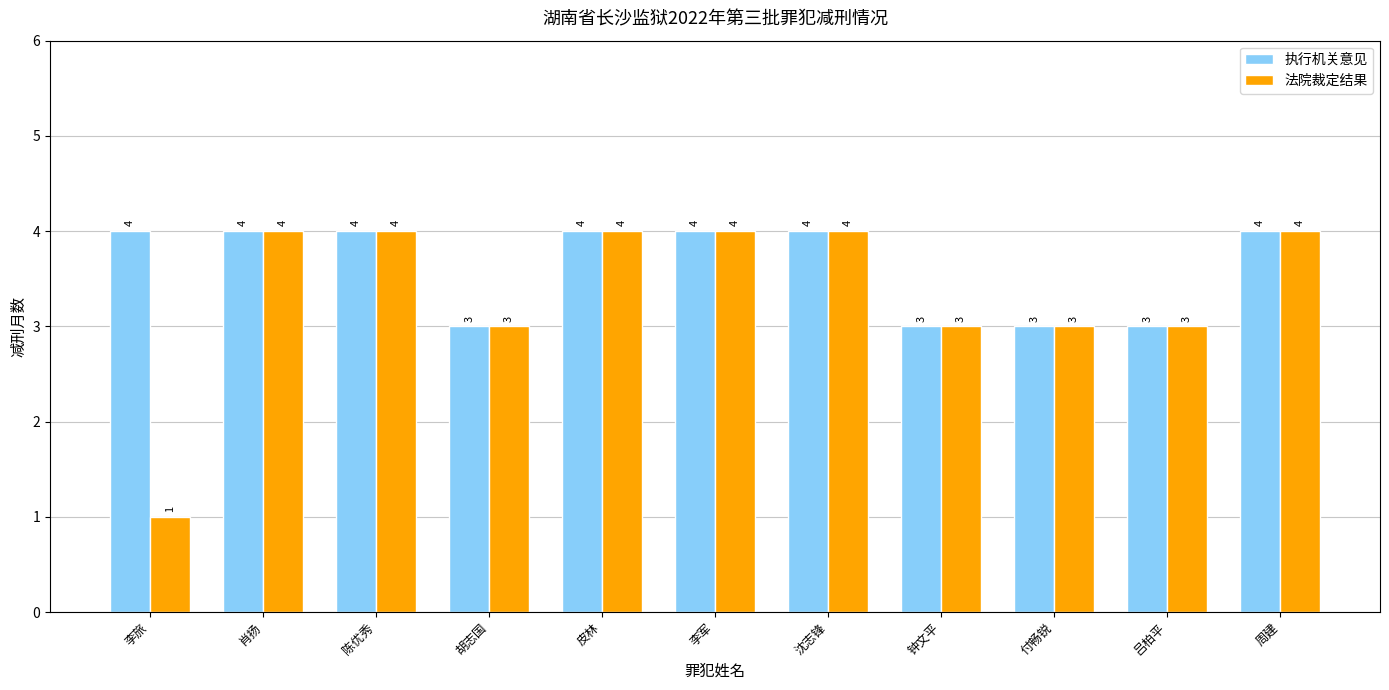

At how many categories does at least one series exceed 2?

11